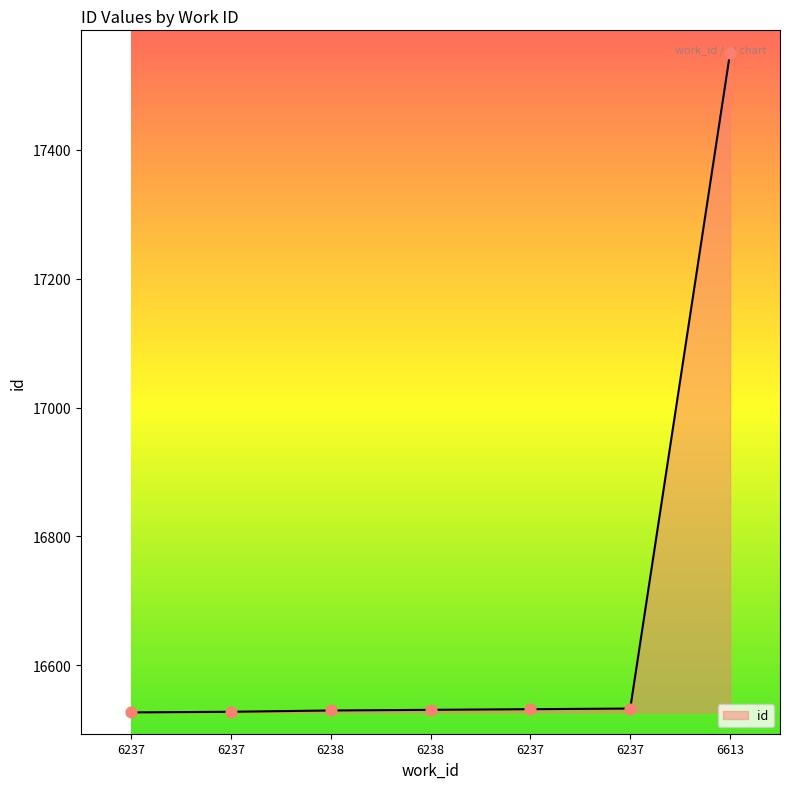

What is the change in value from 6237 to 6238?

+3